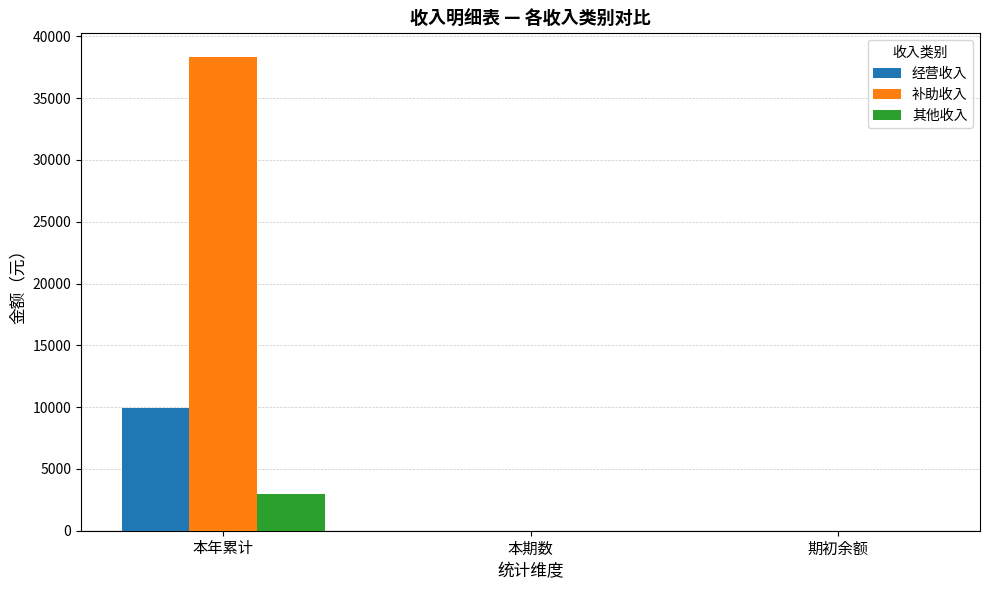

The value of 其他收入 at 期初余额 is 1774.3. True or false?

False